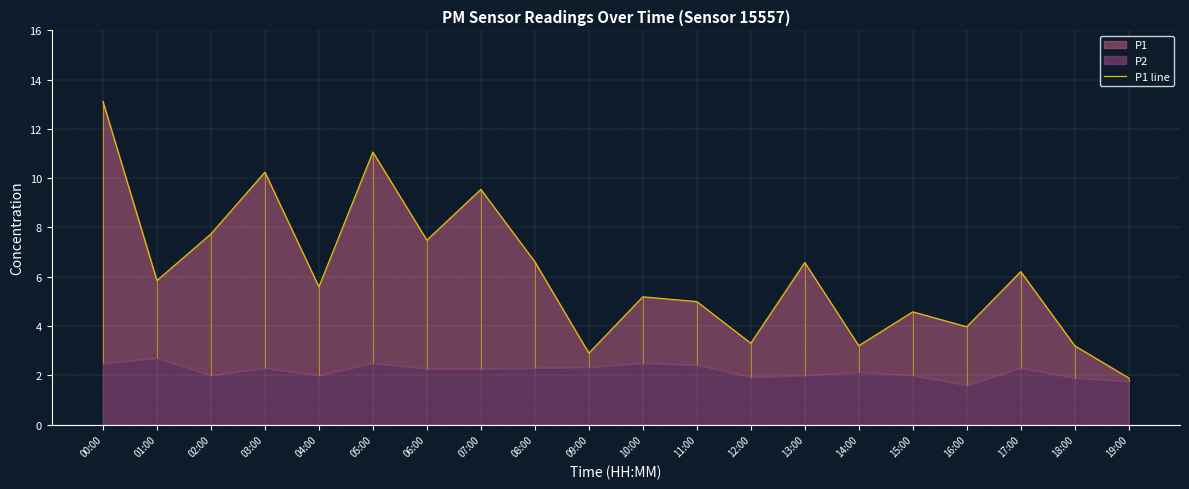

How many lines are shown in the chart?

1